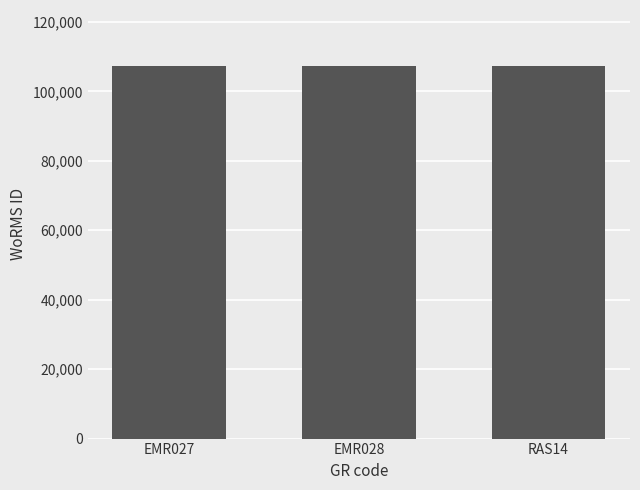

What is the difference between the values at RAS14 and EMR027?

3